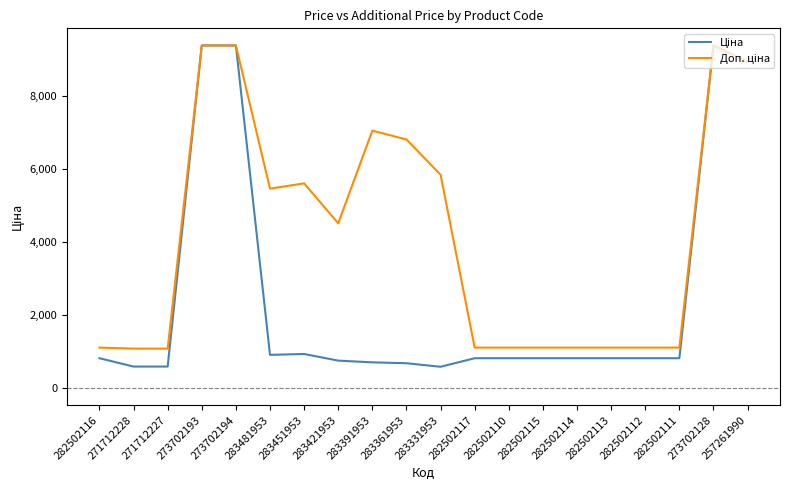

What is the spread (max minus min) of values at 271712228?

491.7